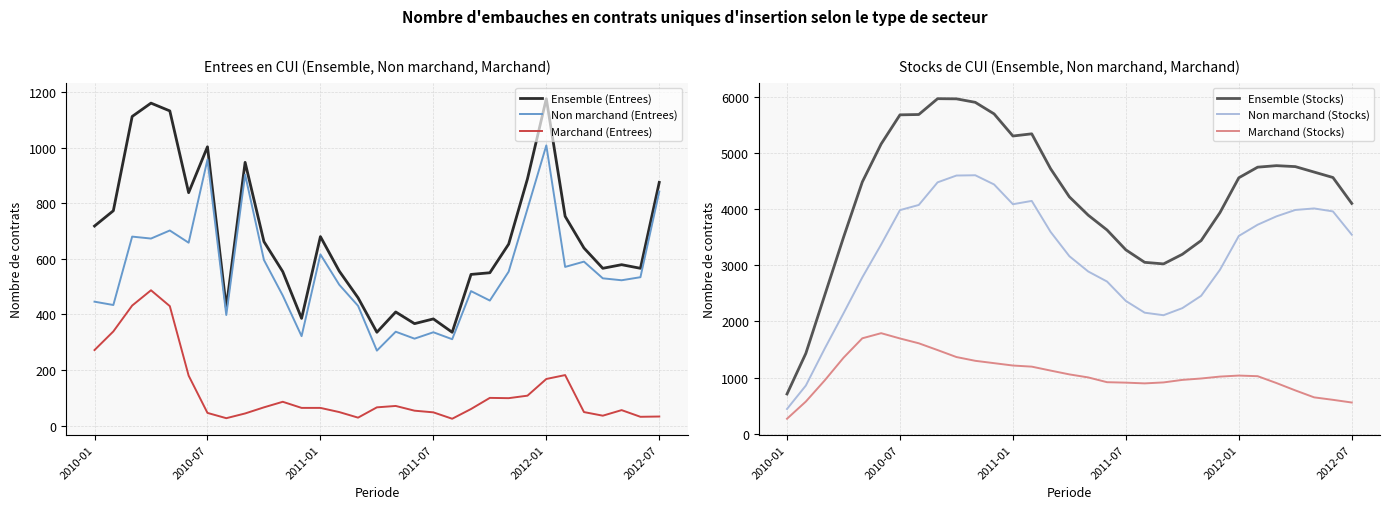

What is the minimum value for Marchand (Stocks)?

267